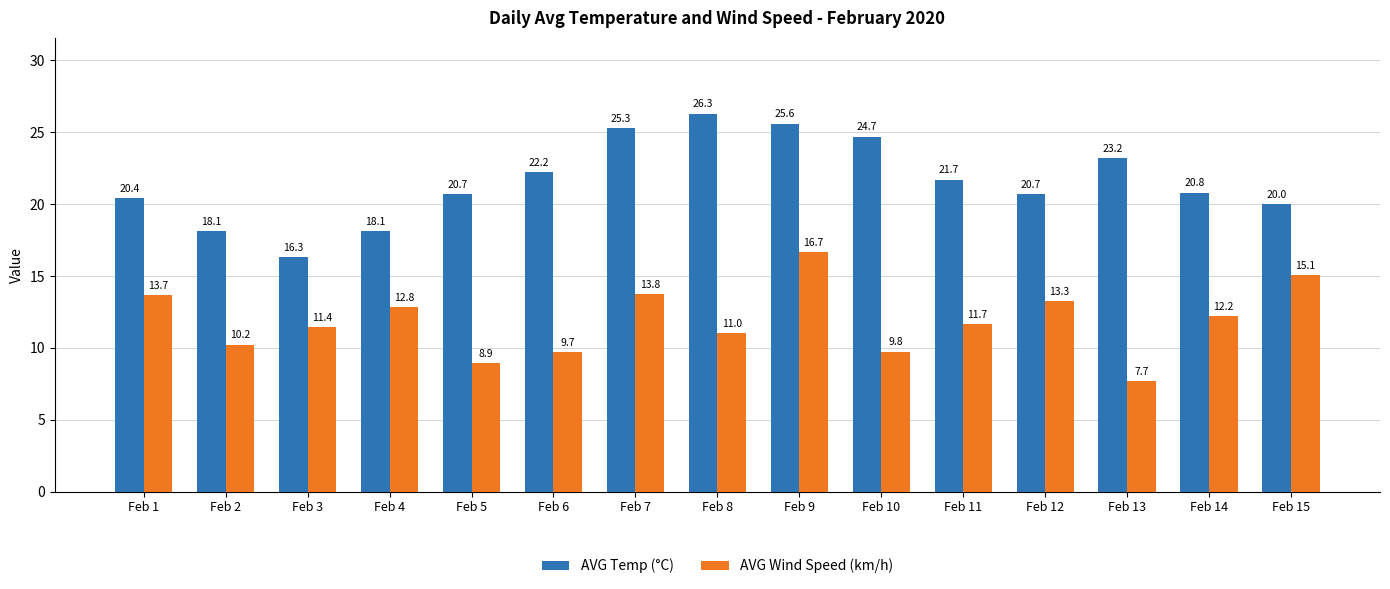

Which category has the lowest value across all series?

Feb 13